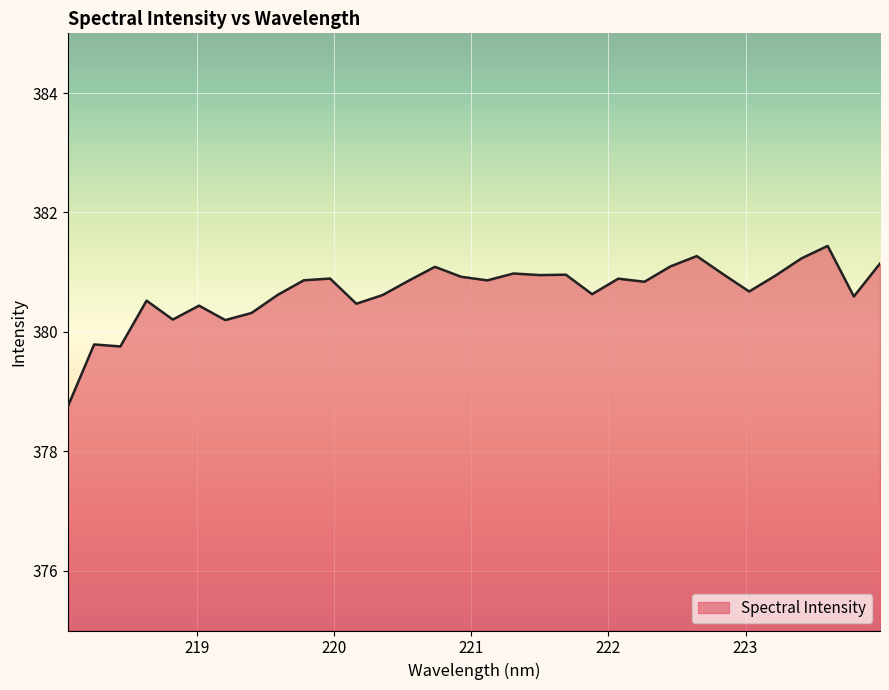

What is the minimum value shown in the chart?

378.8